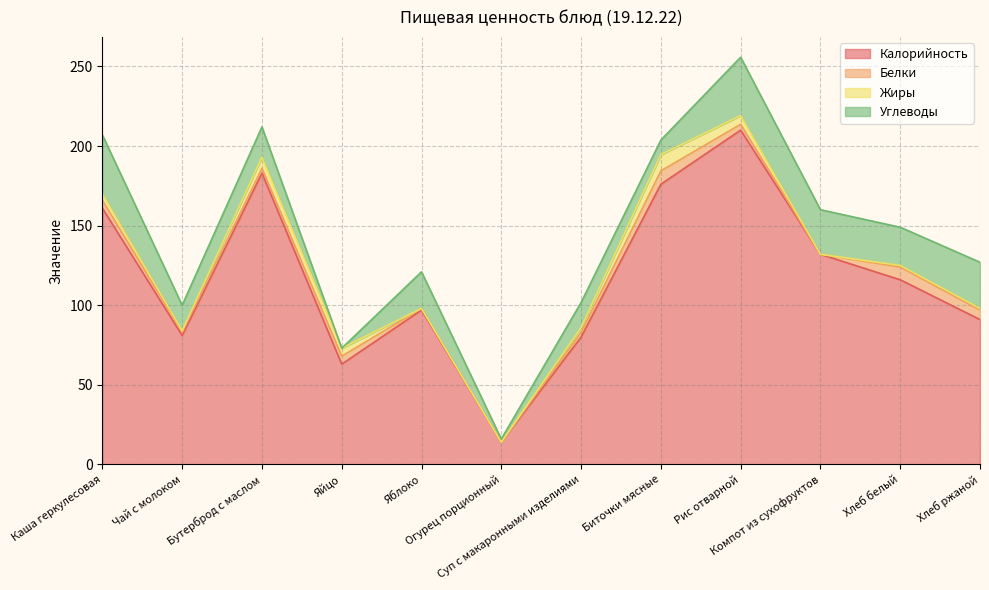

True or false: Жиры and Углеводы cross at least once.

True